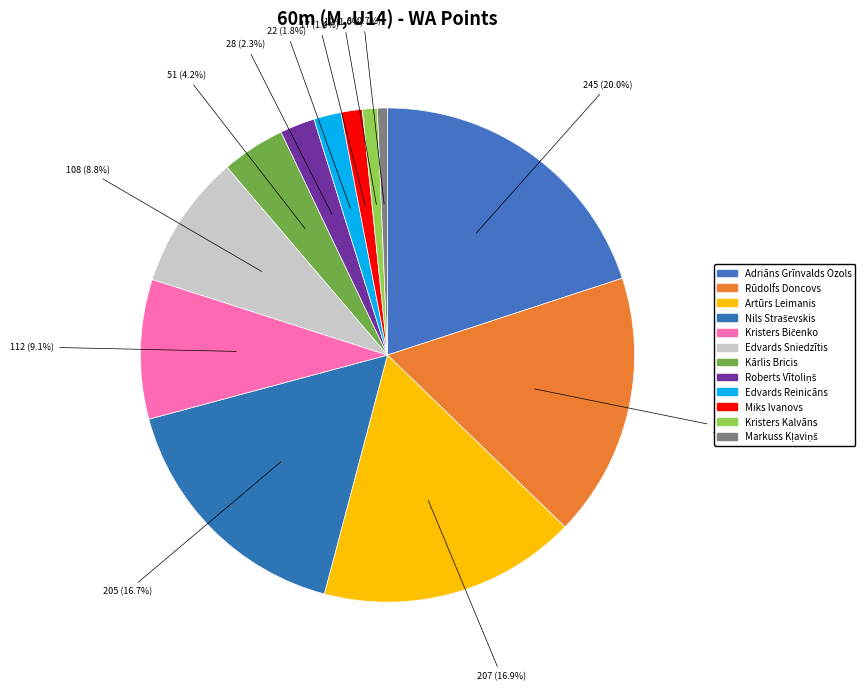

Count the number of slices in the pie.

12